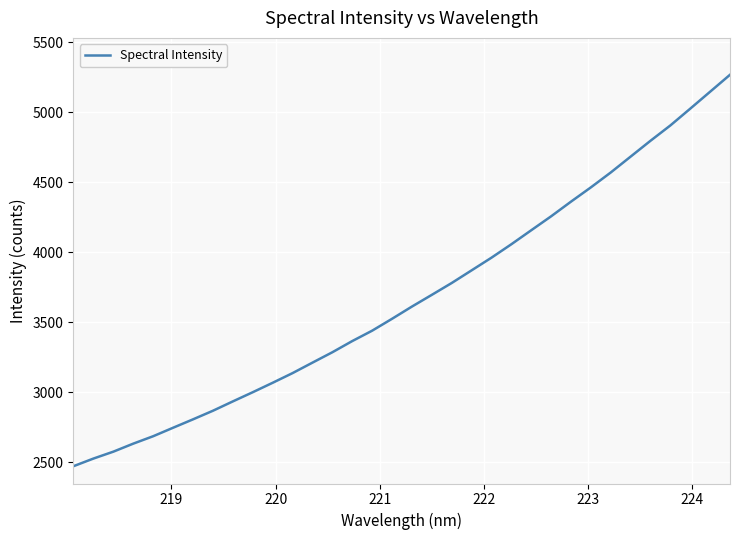

What is the difference between the maximum and minimum values?

2795.7